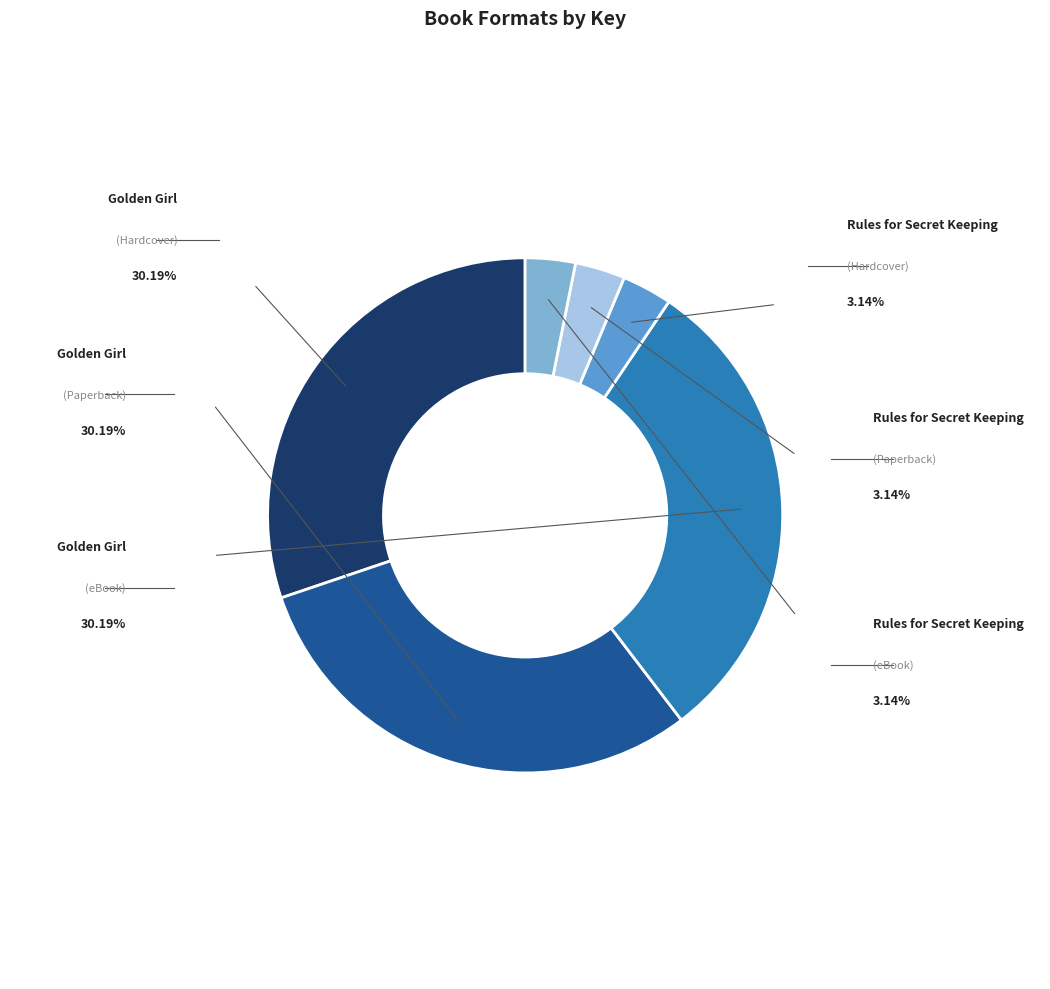

Is there any slice that represents more than half of the pie?

No